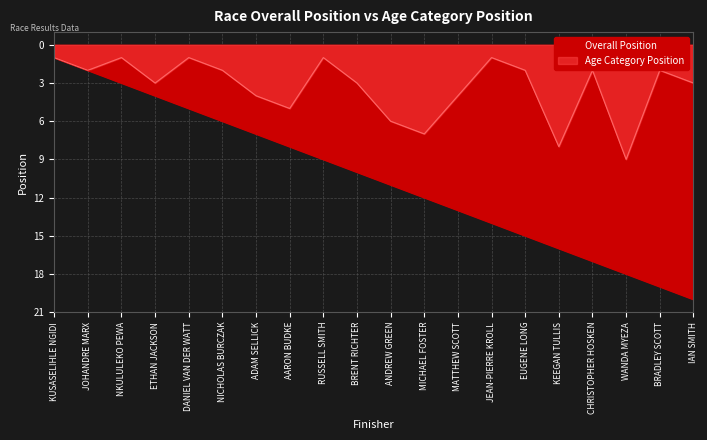

What position from the right is ANDREW GREEN?

10